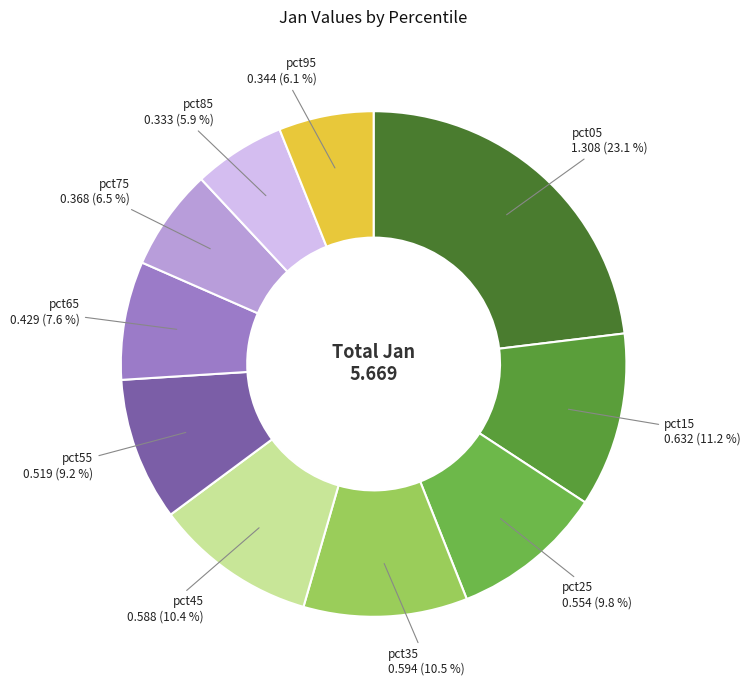

What is the total percentage of pct15 and pct05?

34.2%